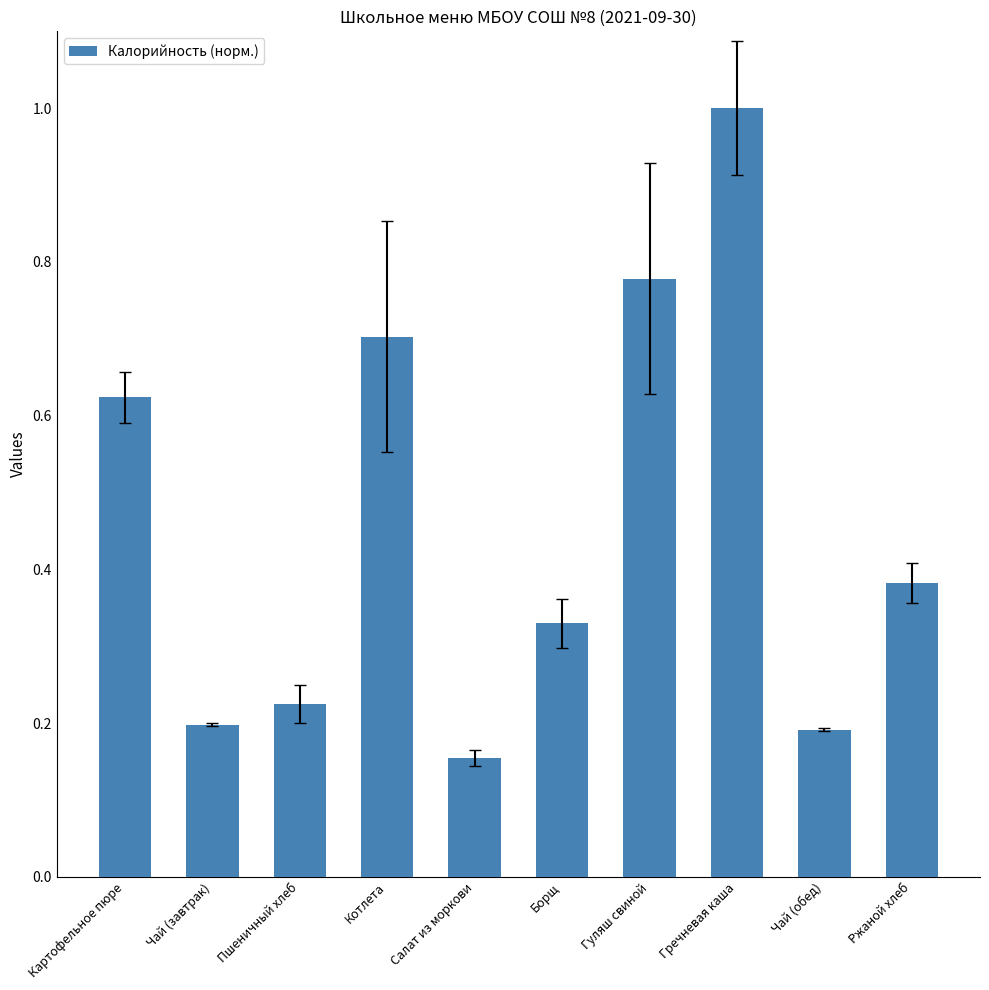

What is the difference between the values at Салат из моркови and Картофельное пюре?

0.5